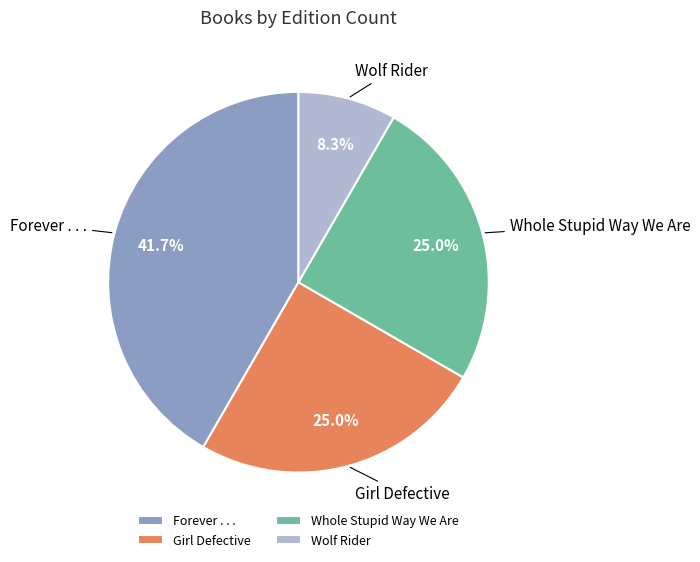

To the nearest percent, what percentage of the pie is Girl Defective?

25%